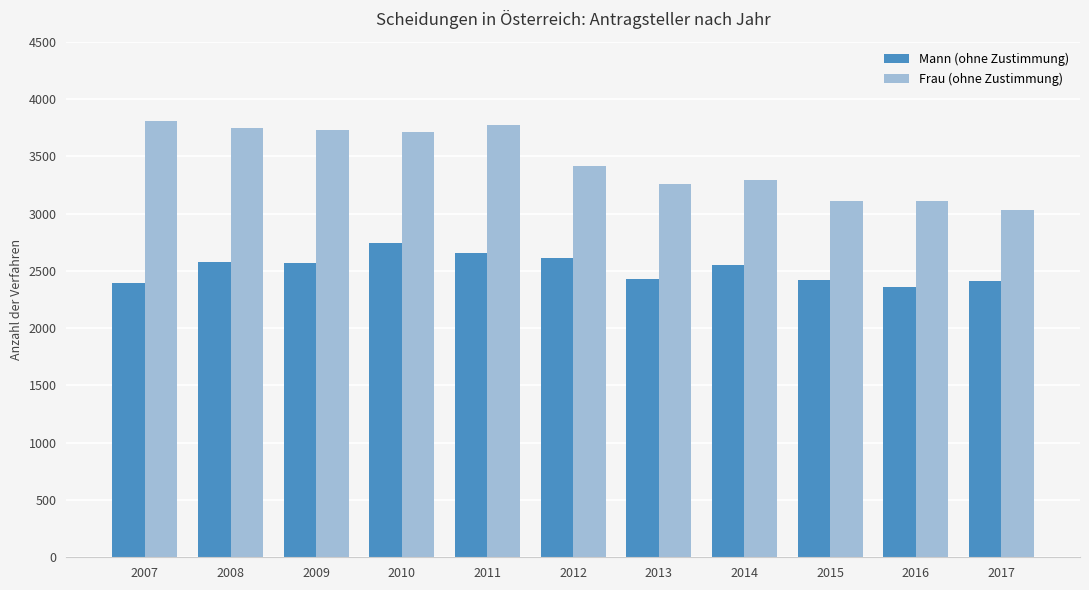

What is the difference between the maximum and minimum values in the Mann (ohne Zustimmung) series?

380